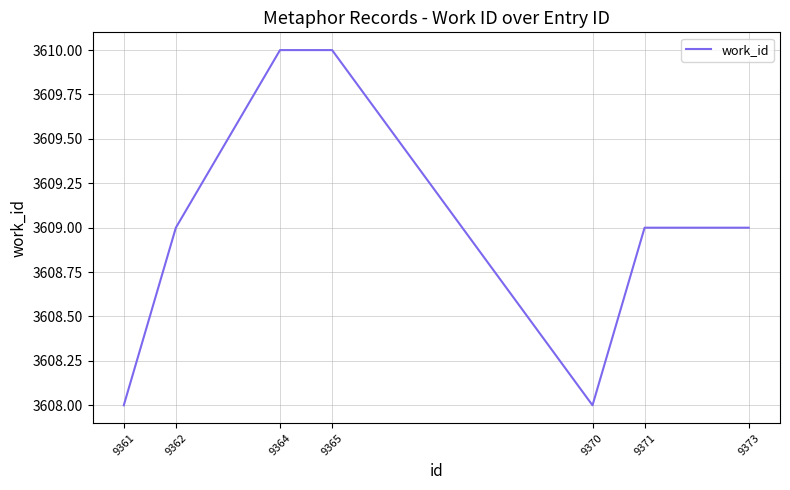

What is the change in value from 9362 to 9365?

+1